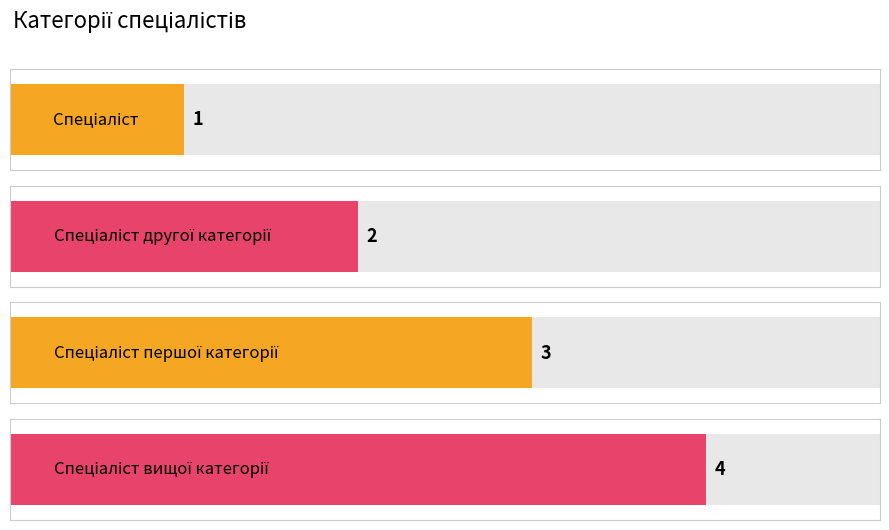

How many values are between 2 and 4?

3